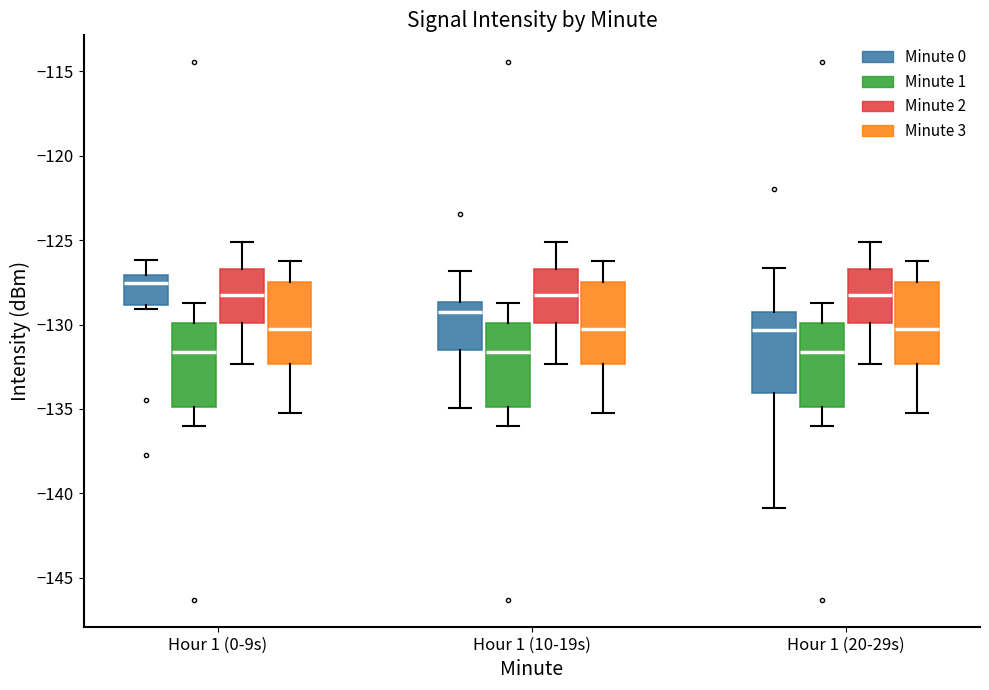

Reading left to right, read every box against the y-axis: the position of its median line, the range the box covers, and the ends of its whiskers. The values are not printed on the chart, so give them approximately, as read against the axis.

Hour 1 (0-9s) (Minute 0): median -127.5, box -129.0 to -127.0, whiskers -129.0 (just below the box's lower edge) to -126.0
Hour 1 (0-9s) (Minute 1): median -131.5, box -135.0 to -130.0, whiskers -136.0 to -128.5
Hour 1 (0-9s) (Minute 2): median -128.0, box -130.0 to -126.5, whiskers -132.5 to -125.0
Hour 1 (0-9s) (Minute 3): median -130.0, box -132.5 to -127.5, whiskers -135.0 to -126.0
Hour 1 (10-19s) (Minute 0): median -129.5, box -131.5 to -128.5, whiskers -135.0 to -127.0
Hour 1 (10-19s) (Minute 1): median -131.5, box -135.0 to -130.0, whiskers -136.0 to -128.5
Hour 1 (10-19s) (Minute 2): median -128.0, box -130.0 to -126.5, whiskers -132.5 to -125.0
Hour 1 (10-19s) (Minute 3): median -130.0, box -132.5 to -127.5, whiskers -135.0 to -126.0
Hour 1 (20-29s) (Minute 0): median -130.5, box -134.0 to -129.5, whiskers -141.0 to -126.5
Hour 1 (20-29s) (Minute 1): median -131.5, box -135.0 to -130.0, whiskers -136.0 to -128.5
Hour 1 (20-29s) (Minute 2): median -128.0, box -130.0 to -126.5, whiskers -132.5 to -125.0
Hour 1 (20-29s) (Minute 3): median -130.0, box -132.5 to -127.5, whiskers -135.0 to -126.0